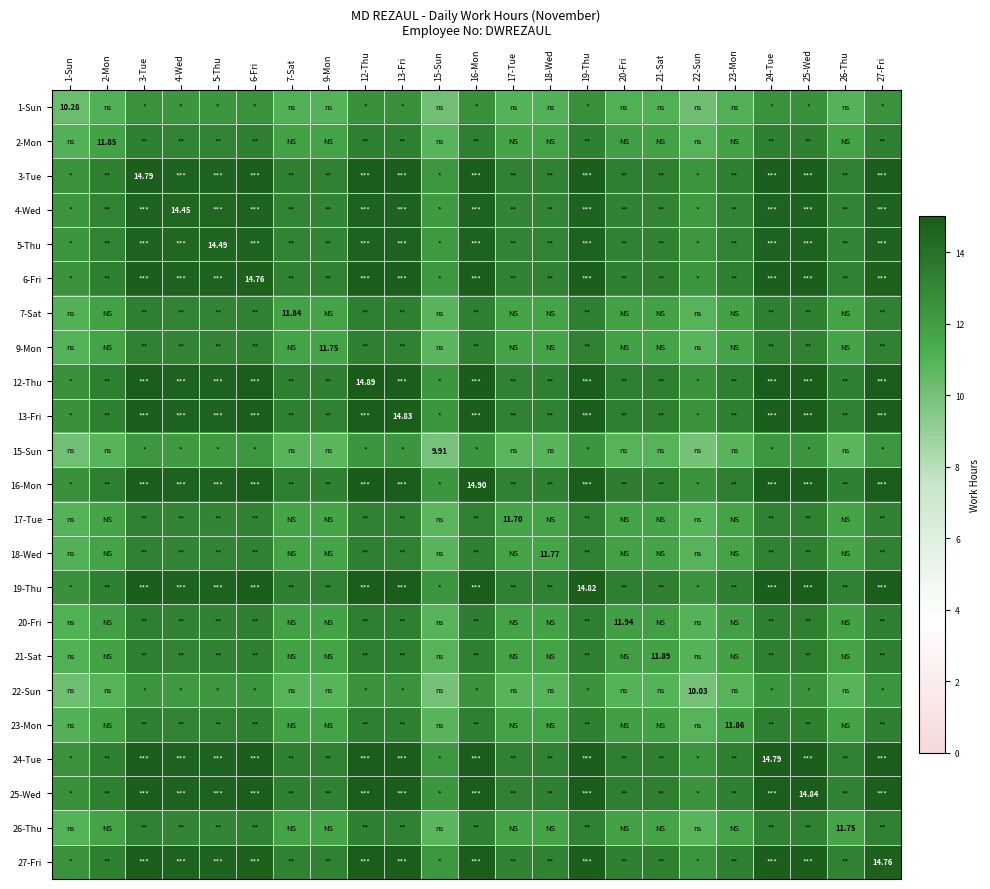

At which label is 7-Sat closest to 12?

20-Fri